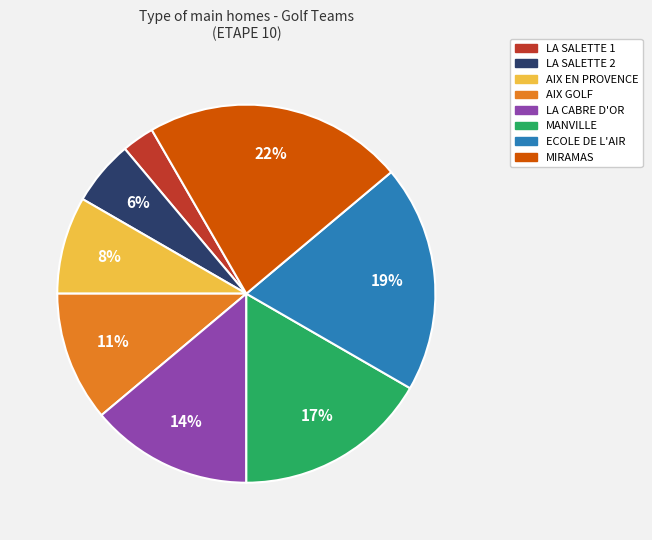

Do LA CABRE D'OR and AIX GOLF together represent more than half of the pie?

No